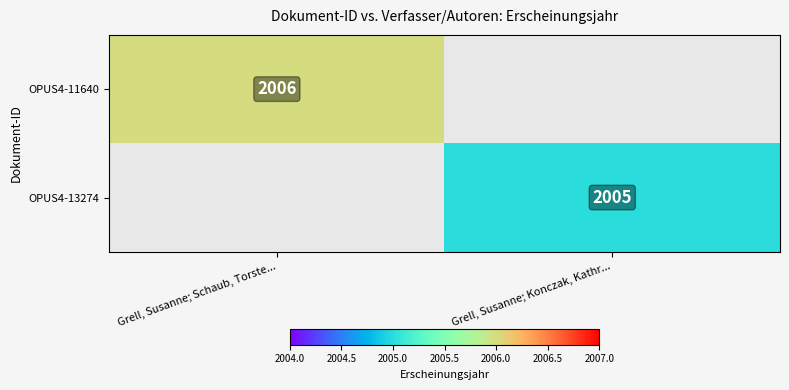

The OPUS4-13274 series shows 2954 at Grell, Susanne; Konczak, Kathr.... True or false?

False